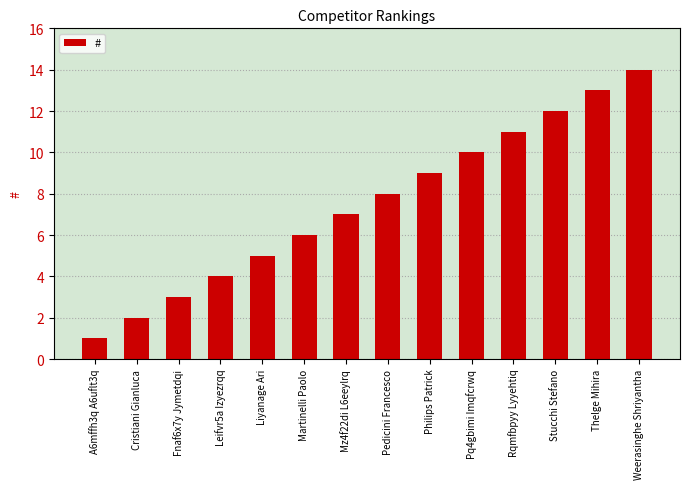

What is the sum of all values?

105